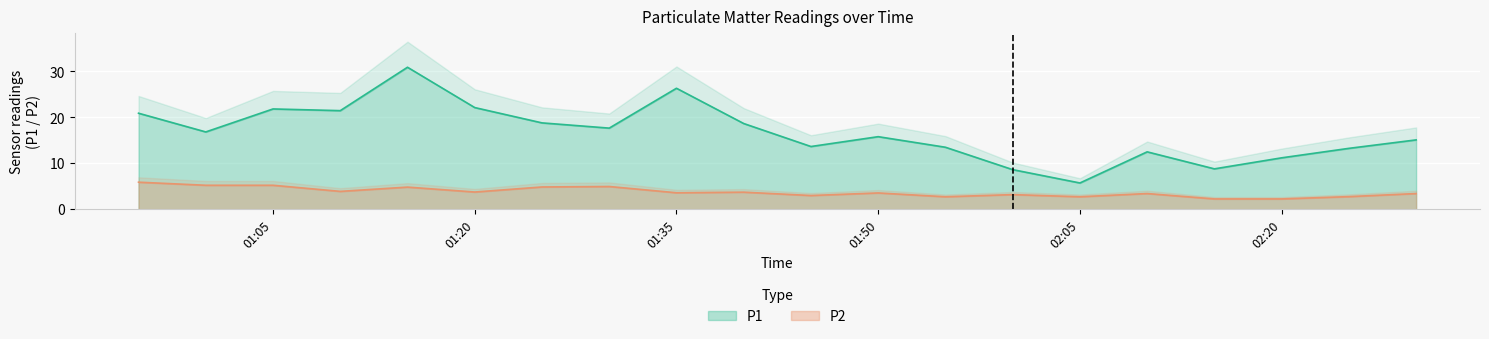

What is the difference between the maximum and second lowest values in the P2 series?

3.6